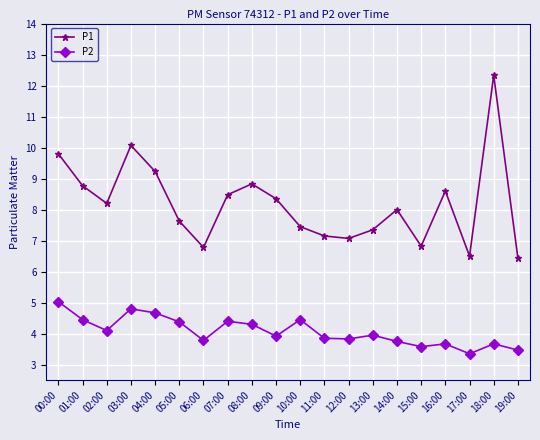

What is the difference between the maximum and second lowest values in the P2 series?

1.6